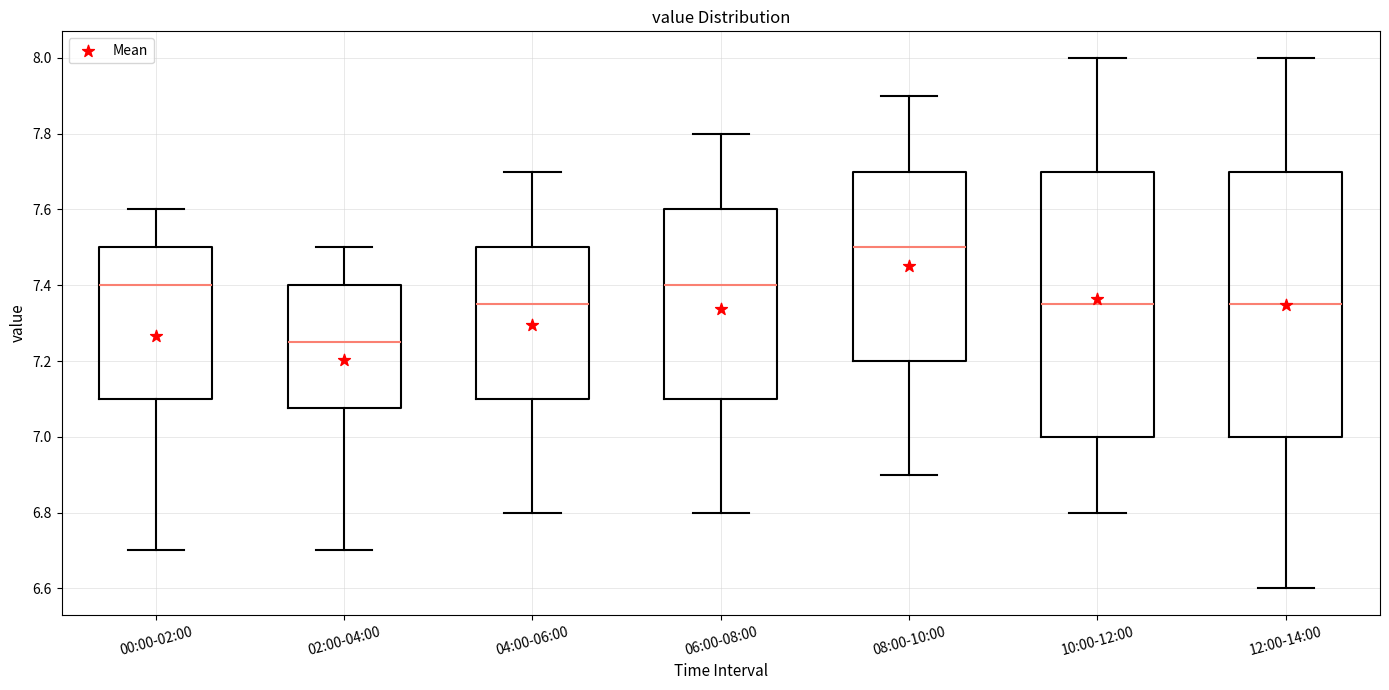

Reading left to right, read every box against the y-axis: the position of its median line, the range the box covers, and the ends of its whiskers. The values are not printed on the chart, so give them approximately, as read against the axis.

00:00-02:00: median 7.40, box 7.10 to 7.50, whiskers 6.70 to 7.60
02:00-04:00: median 7.26, box 7.08 to 7.40, whiskers 6.70 to 7.50
04:00-06:00: median 7.36, box 7.10 to 7.50, whiskers 6.80 to 7.70
06:00-08:00: median 7.40, box 7.10 to 7.60, whiskers 6.80 to 7.80
08:00-10:00: median 7.50, box 7.20 to 7.70, whiskers 6.90 to 7.90
10:00-12:00: median 7.36, box 7.00 to 7.70, whiskers 6.80 to 8.00
12:00-14:00: median 7.36, box 7.00 to 7.70, whiskers 6.60 to 8.00